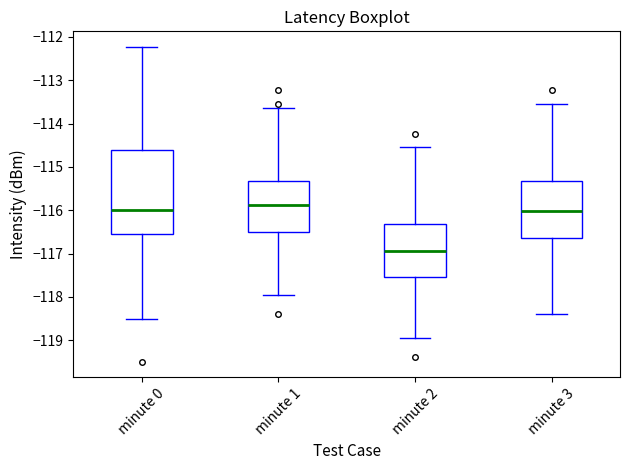

Which box is the tallest, from its lower edge to its upper edge?

minute 0